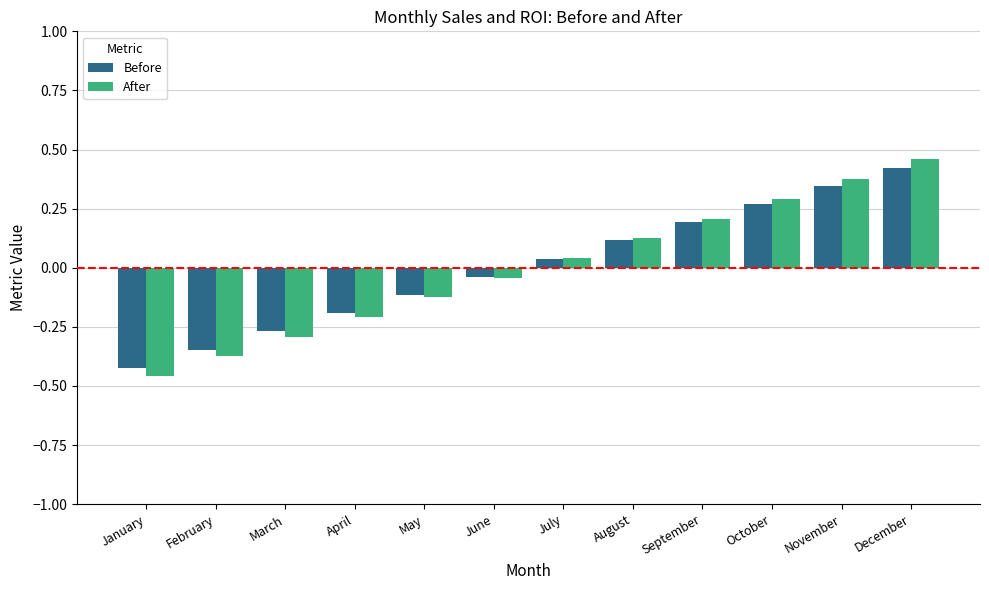

At which category is the sum across all series the highest?

December